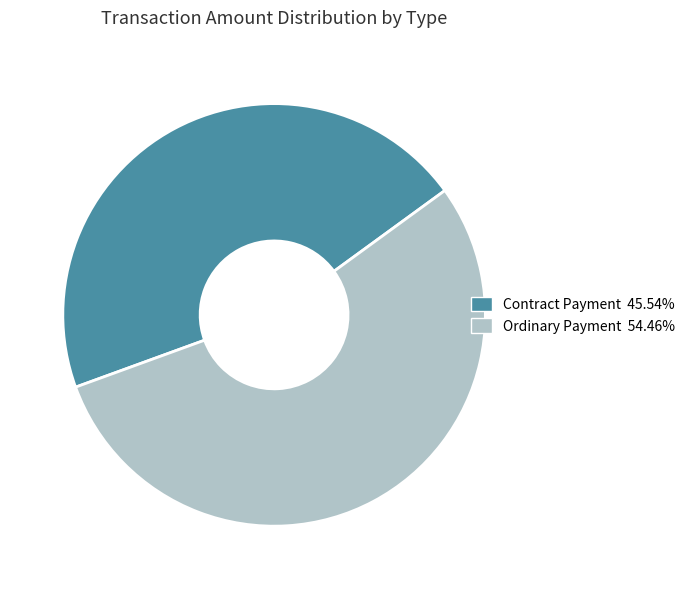

Which slice represents more than half of the pie?

Ordinary Payment